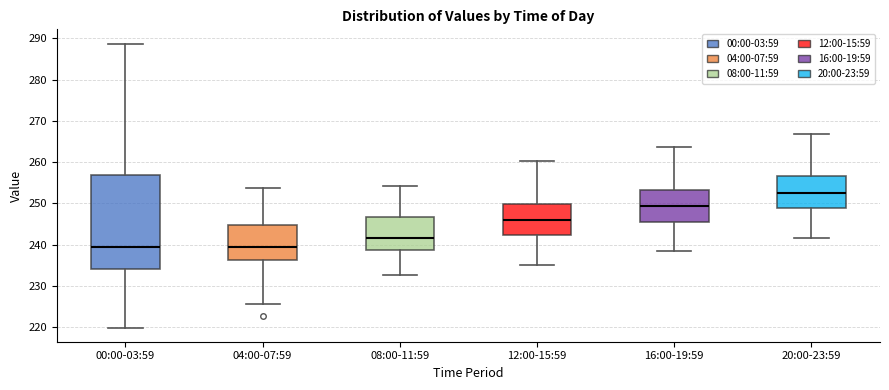

Reading left to right, transcribe this box plot: for each box, give where its median line is, the range the box spans, and where its two whiskers end, as read against the y-axis. The values are not printed on the chart, so give them approximately, as read against the axis.

00:00-03:59: median 240, box 234 to 257, whiskers 220 to 289
04:00-07:59: median 239, box 236 to 245, whiskers 226 to 254
08:00-11:59: median 242, box 239 to 247, whiskers 233 to 254
12:00-15:59: median 246, box 242 to 250, whiskers 235 to 260
16:00-19:59: median 249, box 246 to 253, whiskers 238 to 264
20:00-23:59: median 253, box 249 to 257, whiskers 242 to 267